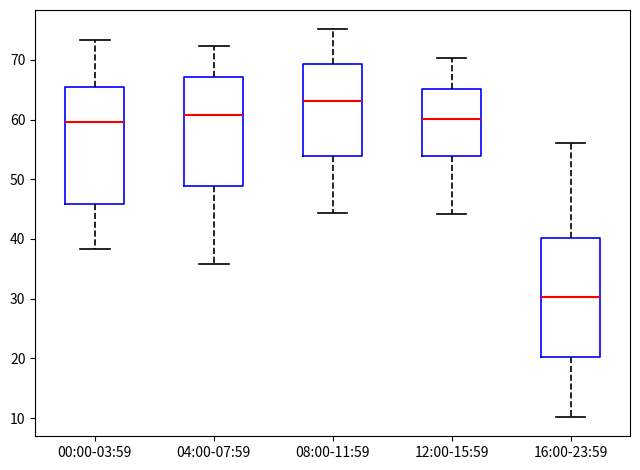

Where does the upper whisker of the box for 12:00-15:59 end on the y-axis? The values are not printed on the chart, so give them approximately, as read against the axis.

70